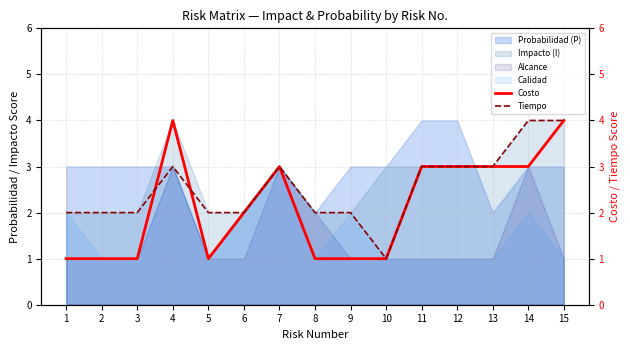

Is it true that Calidad equals 1 at 9?

False